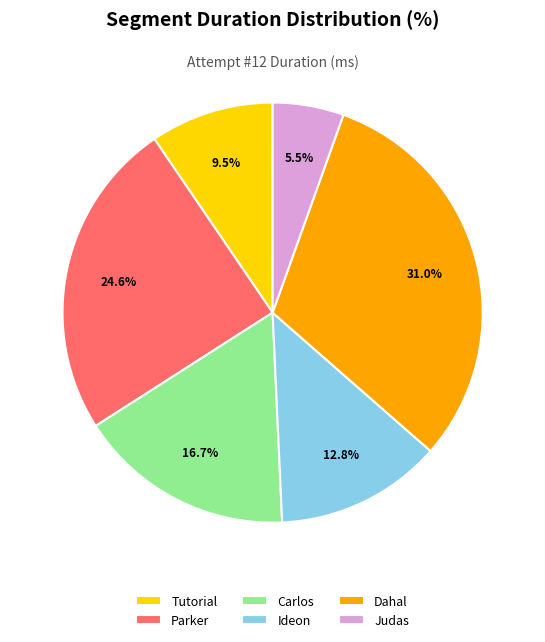

What percentage is the Dahal slice, to the nearest percent?

31%